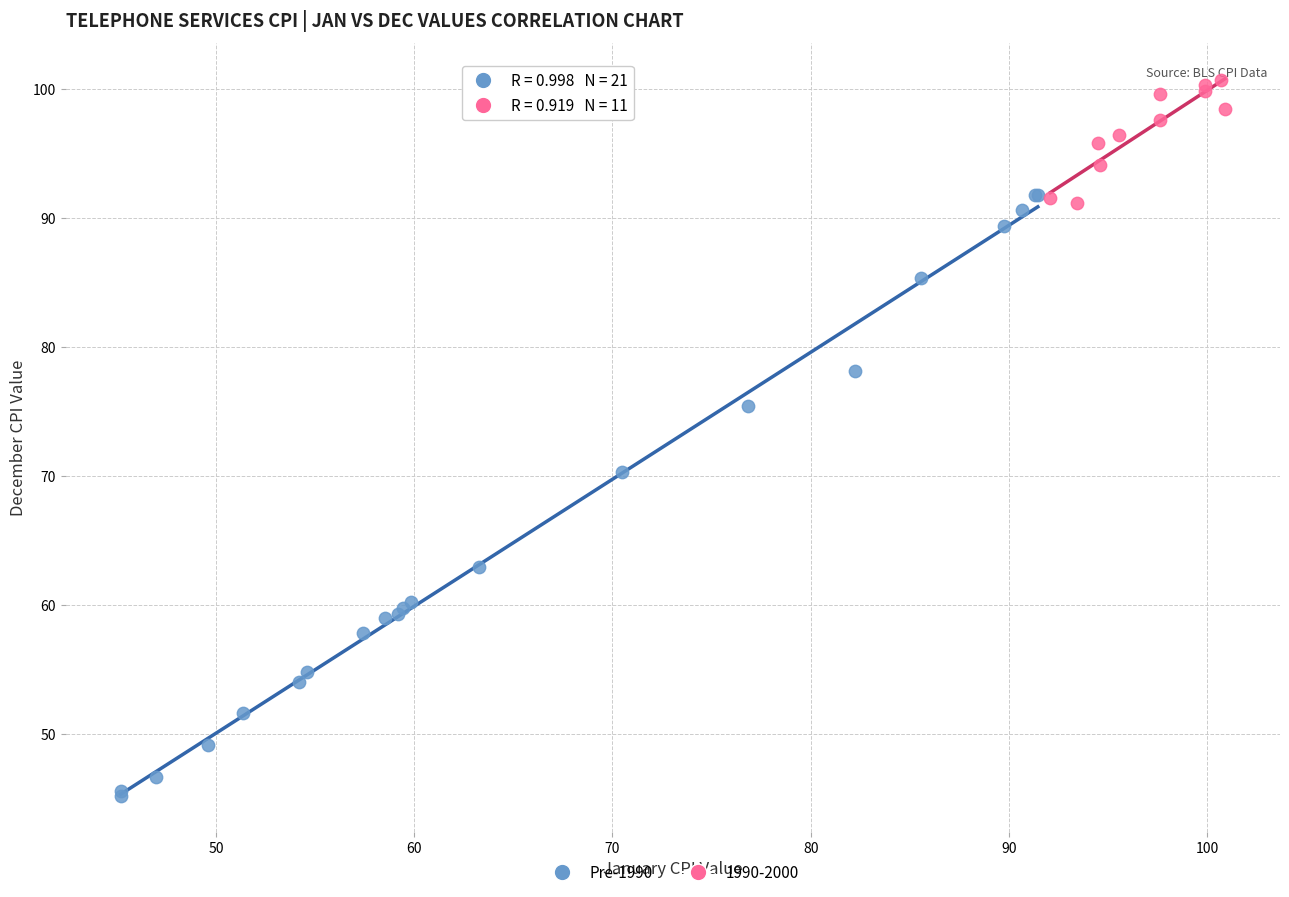

Which series contains the lowest Y value?

Pre-1990